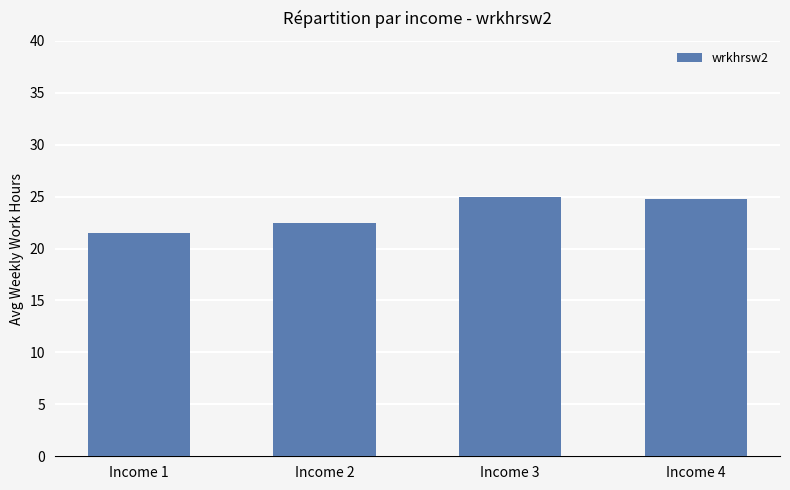

Is it true that the value at Income 2 is 37.9?

False